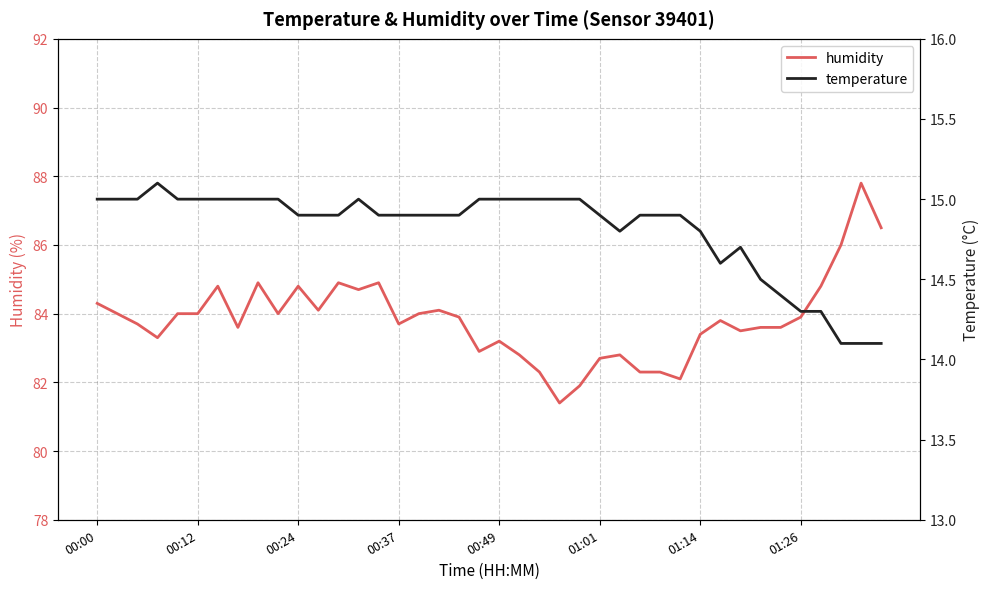

Is it true that humidity equals 84.3 at 00:00?

True